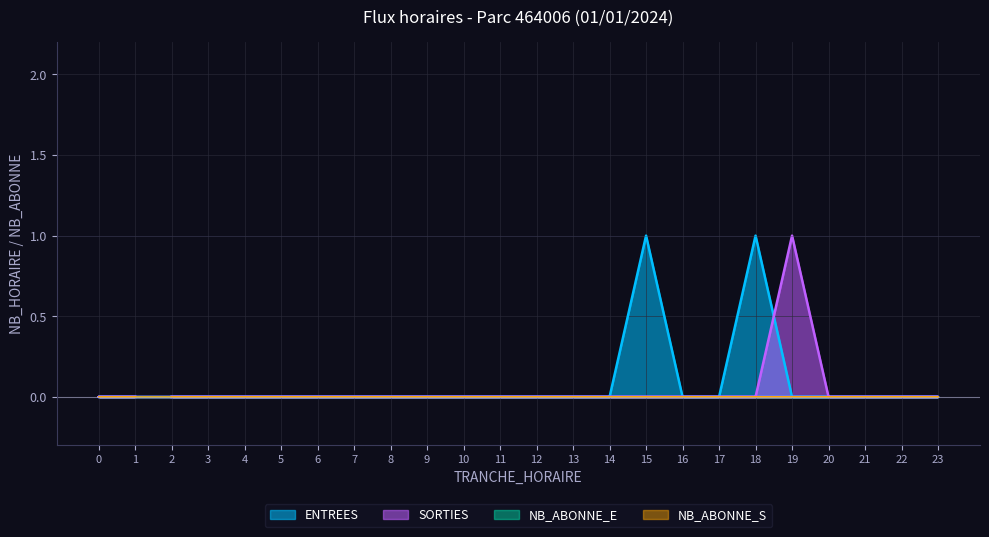

Where do ENTREES and SORTIES first cross each other?

18 and 19